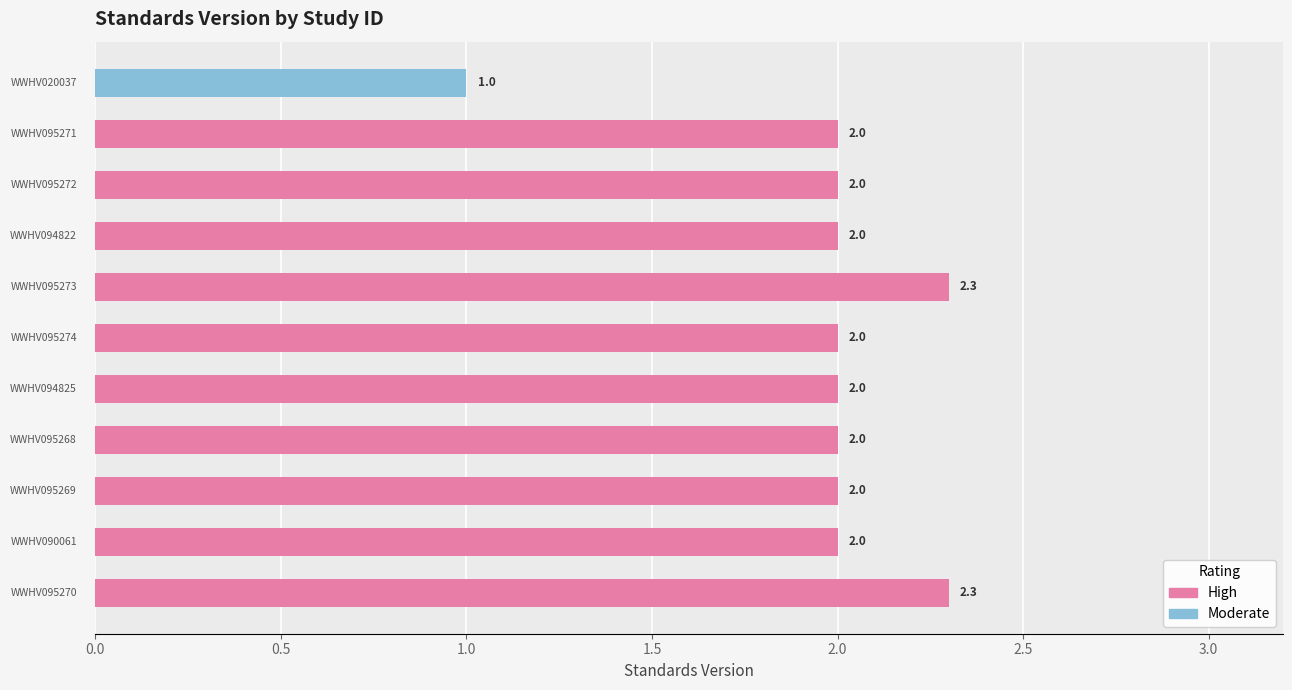

What is the smallest value displayed?

1.0